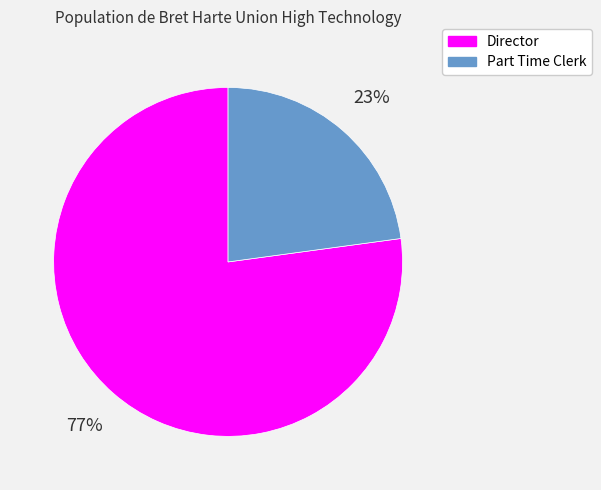

Which category has the smallest portion of the pie?

Part Time Clerk